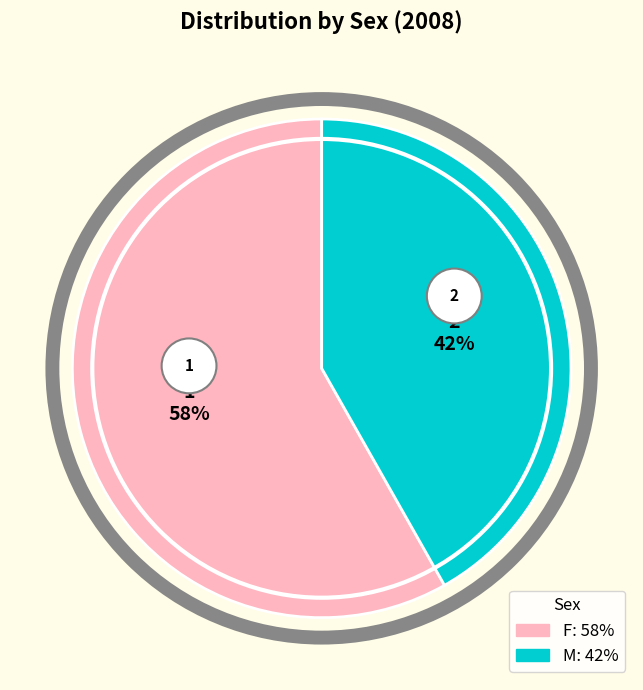

Does any single category account for the majority?

Yes